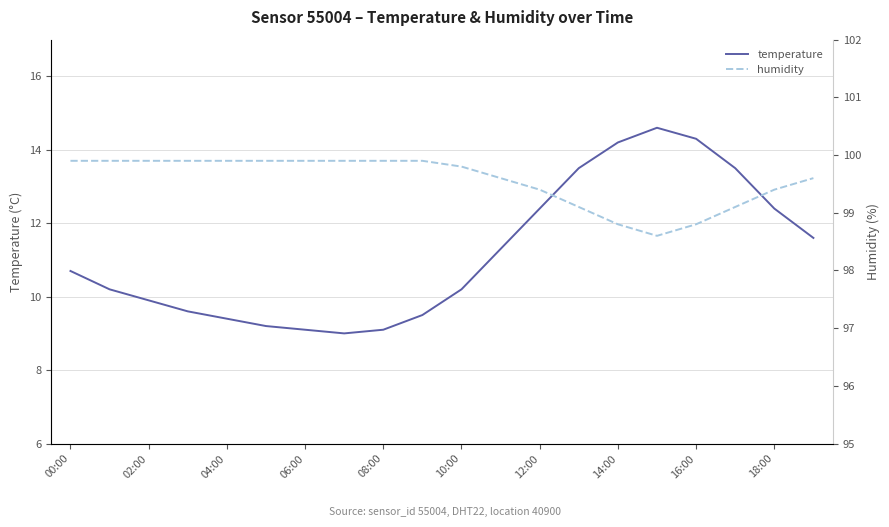

Reading right to left, what are all the values shown in this chart?

temperature: 11.6	12.4	13.5	14.3	14.6	14.2	13.5	12.4	11.3	10.2	9.5	9.1	9.0	9.1	9.2	9.4	9.6	9.9	10.2	10.7
humidity: 99.6	99.4	99.1	98.8	98.6	98.8	99.1	99.4	99.6	99.8	99.9	99.9	99.9	99.9	99.9	99.9	99.9	99.9	99.9	99.9